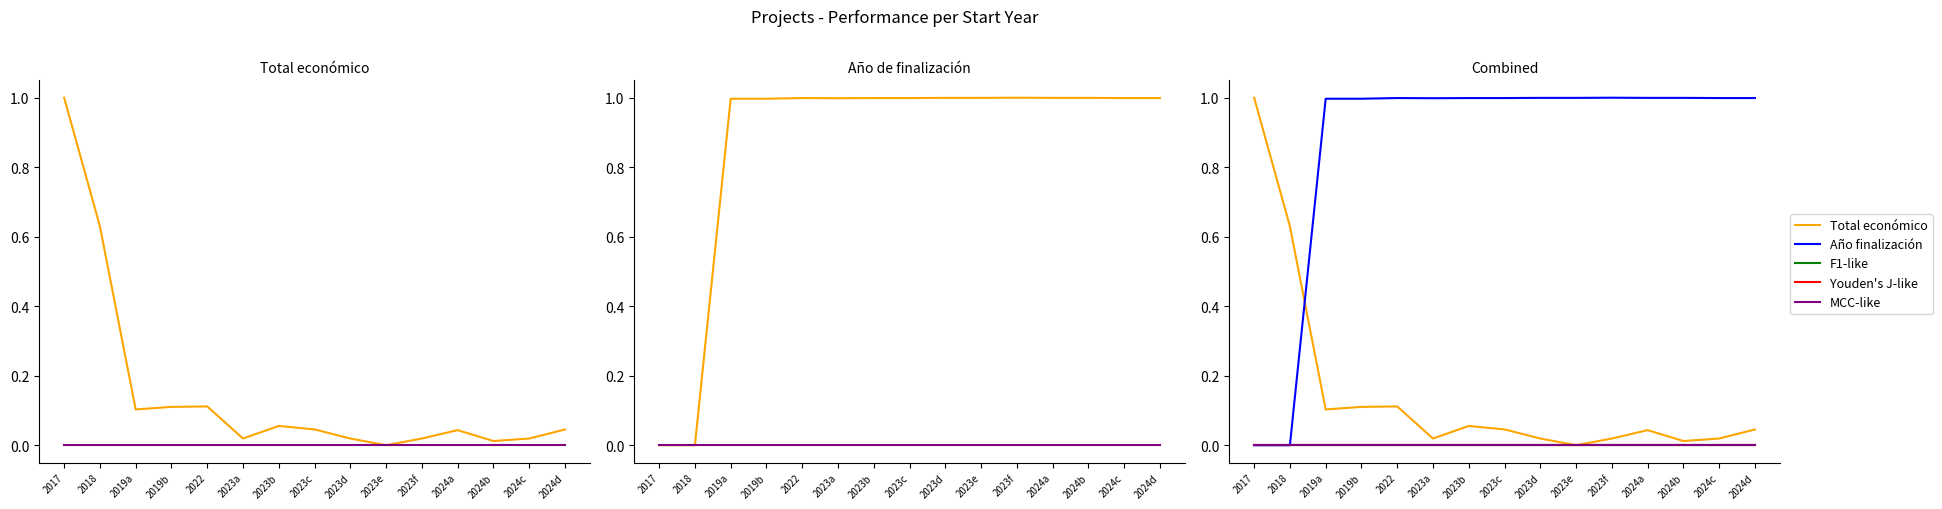

True or false: Total económico has a value of 0.1 at 2024d.

False